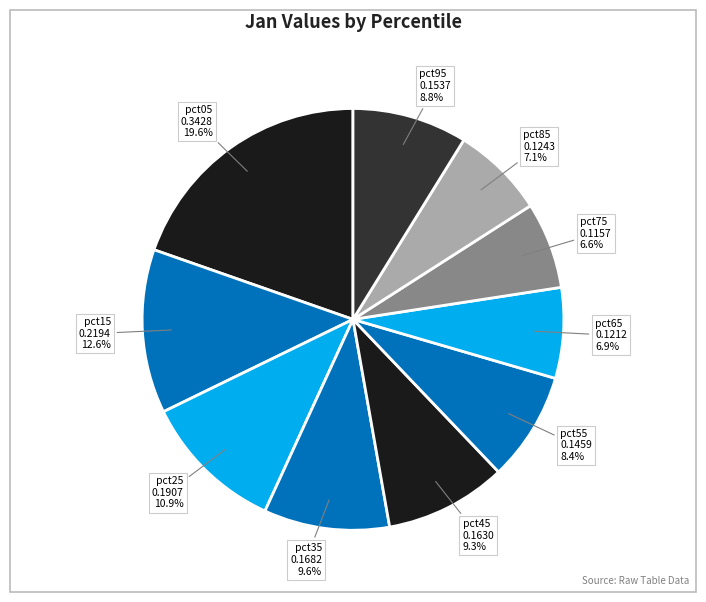

The pct85 slice represents 16% of the pie. True or false?

False